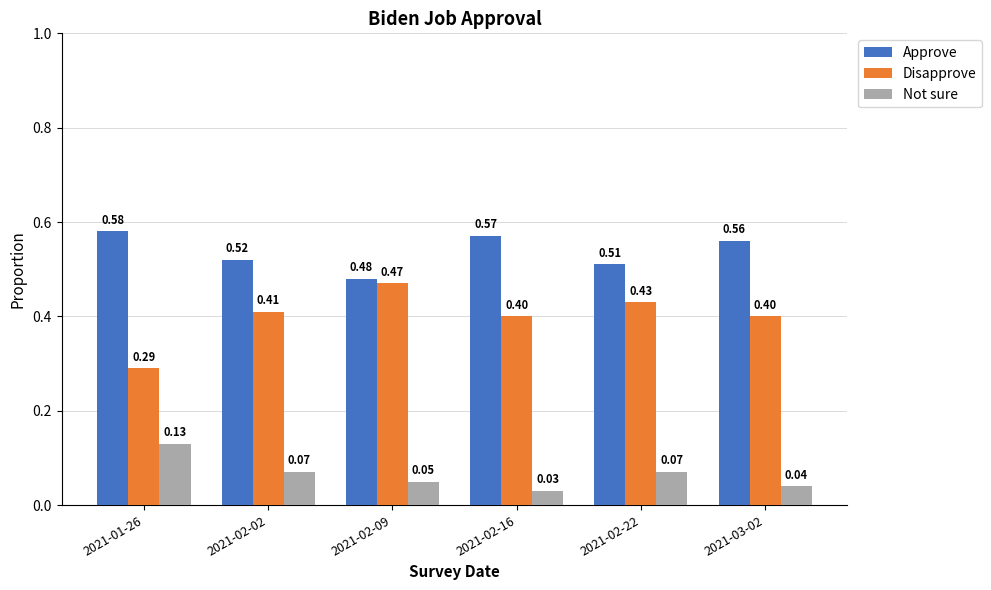

Rank the series by their average value, from highest to lowest.

Approve, Disapprove, Not sure